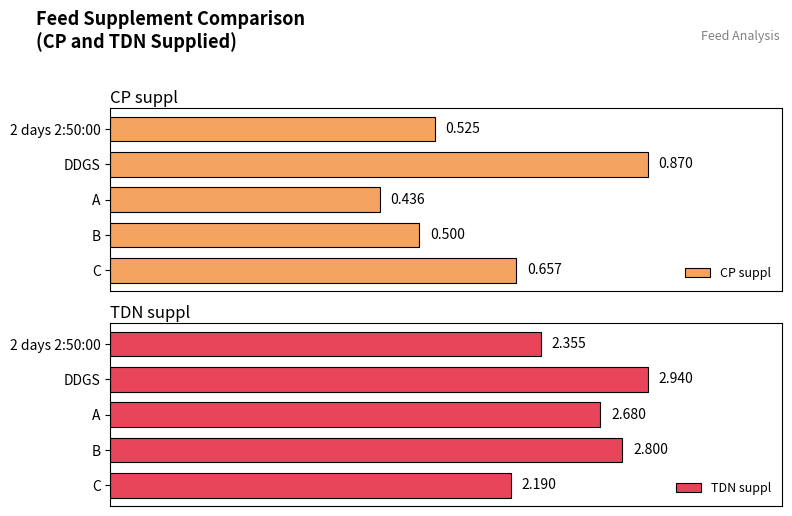

At which label does CP suppl reach its peak?

DDGS